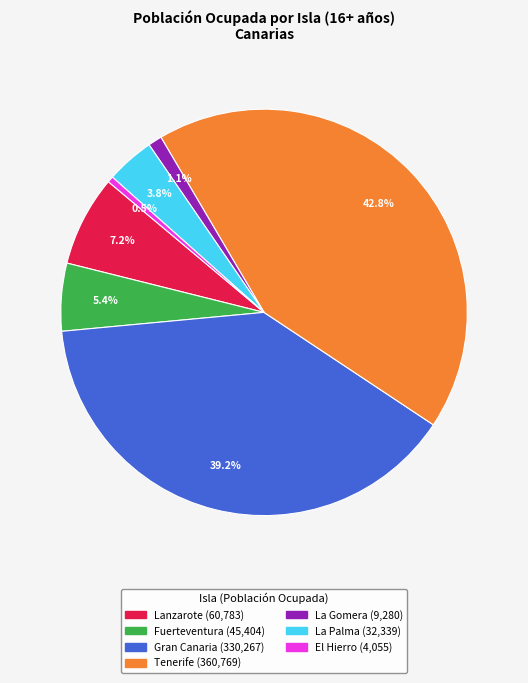

Which has a higher value, Tenerife or Lanzarote?

Tenerife